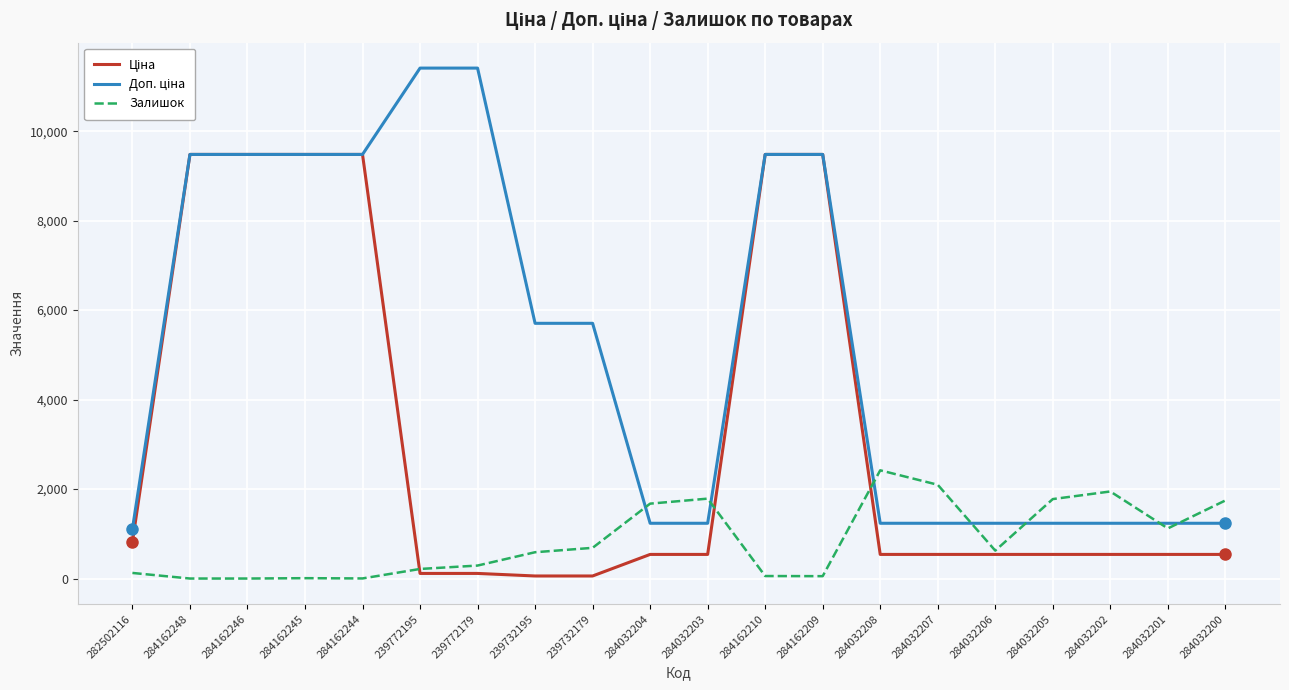

Is it true that Залишок equals 433.5 at 284032201?

False